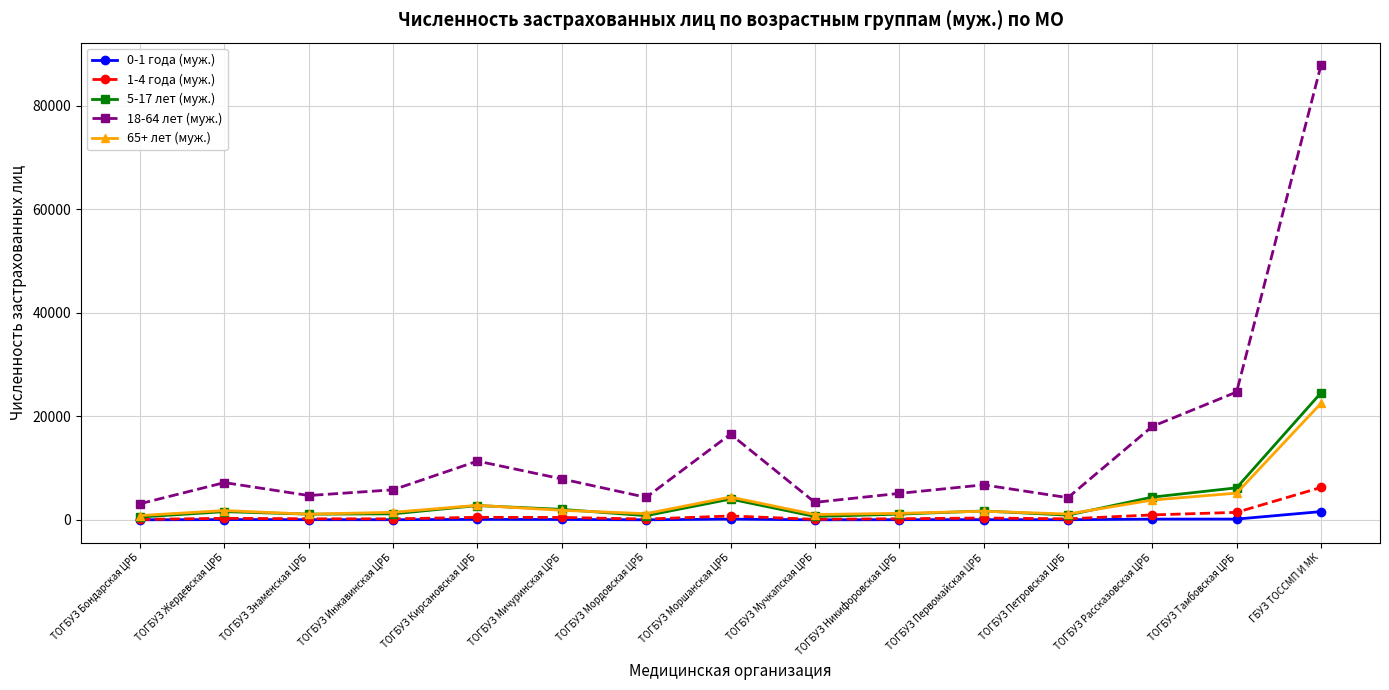

Is it true that 65+ лет (муж.) equals 1677 at ТОГБУЗ Первомайская ЦРБ?

True